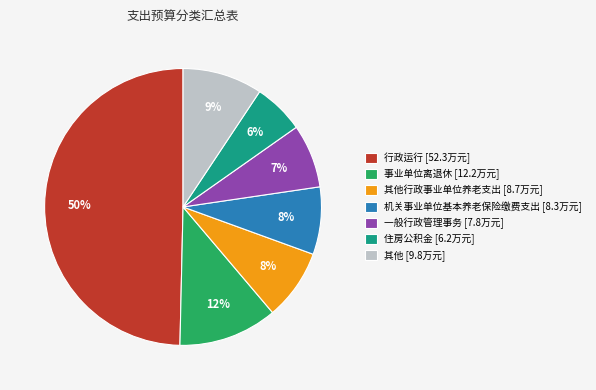

What is the smallest slice in the pie chart?

住房公积金 [6.2万元]